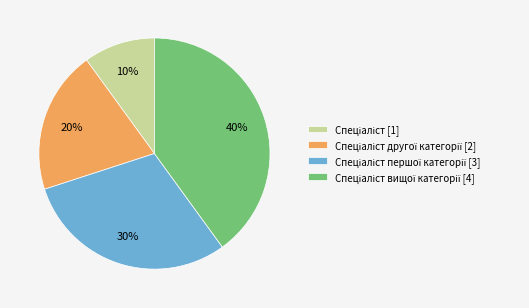

To the nearest percent, what is the difference between the largest and smallest slice percentages?

30%